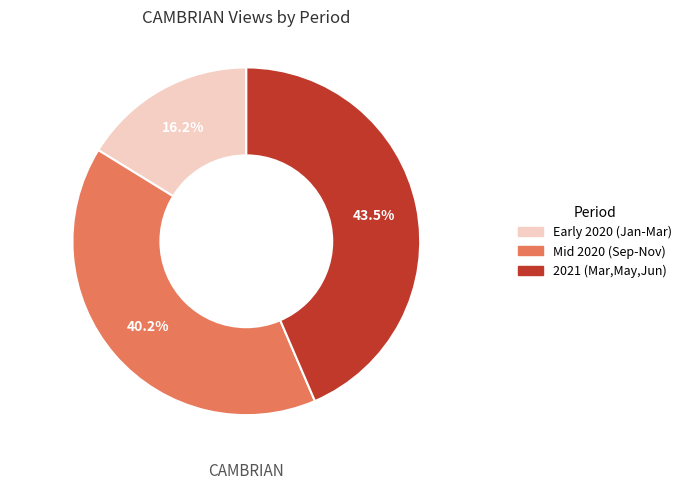

Rank the categories by value from lowest to highest.

Early 2020 (Jan-Mar), Mid 2020 (Sep-Nov), 2021 (Mar,May,Jun)